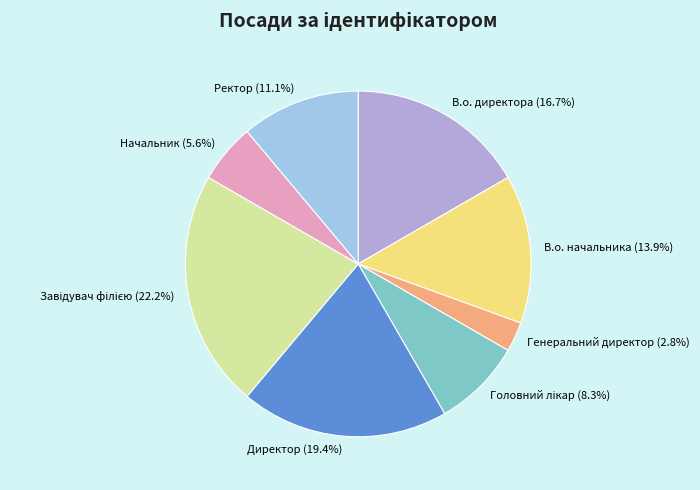

To the nearest percent, what is the average slice percentage?

12%